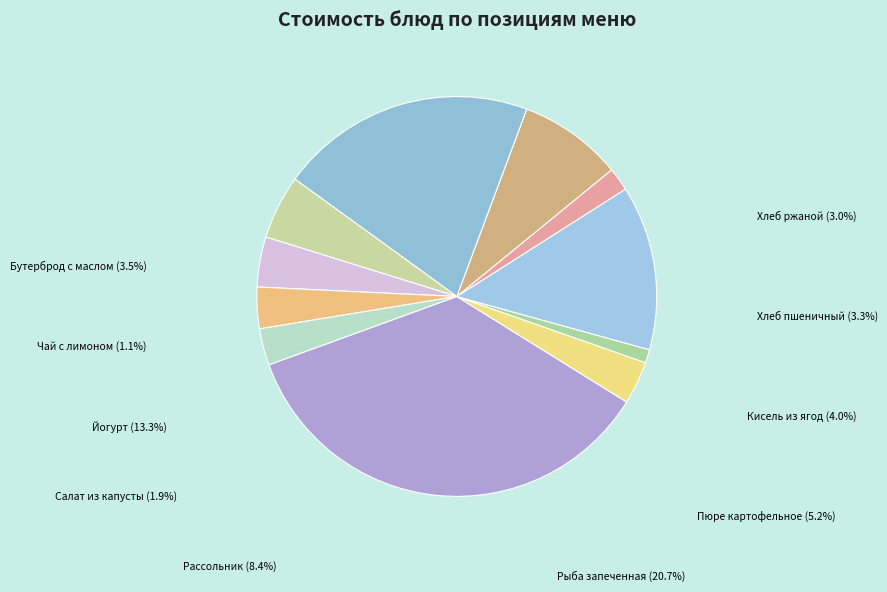

Between Суфле творожное с молоком сгущенным and Пюре картофельное, which is larger?

Суфле творожное с молоком сгущенным